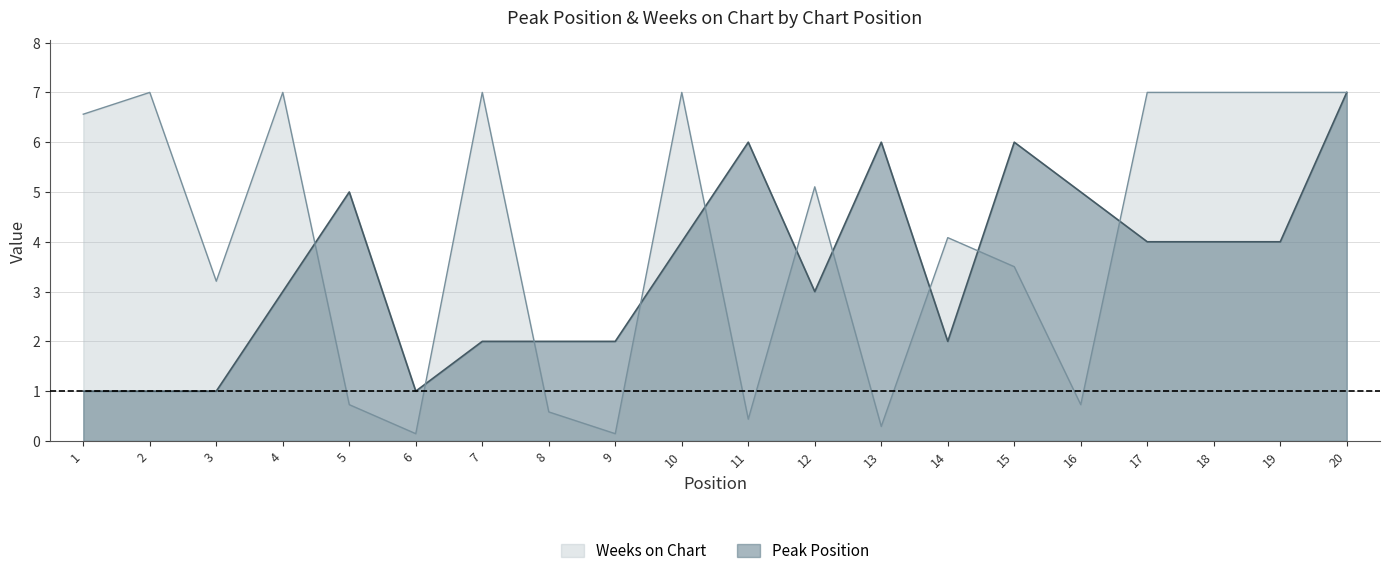

The Peak Position series shows 3.0 at 12. True or false?

True